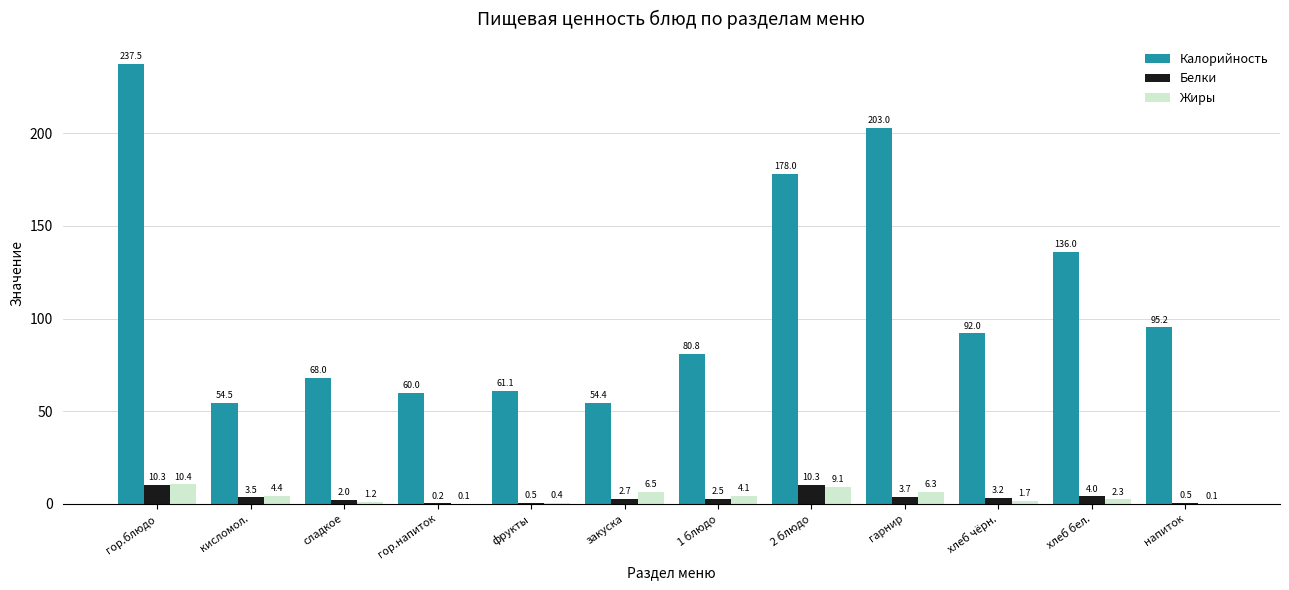

What is the approximate value of Жиры at фрукты?

0.4